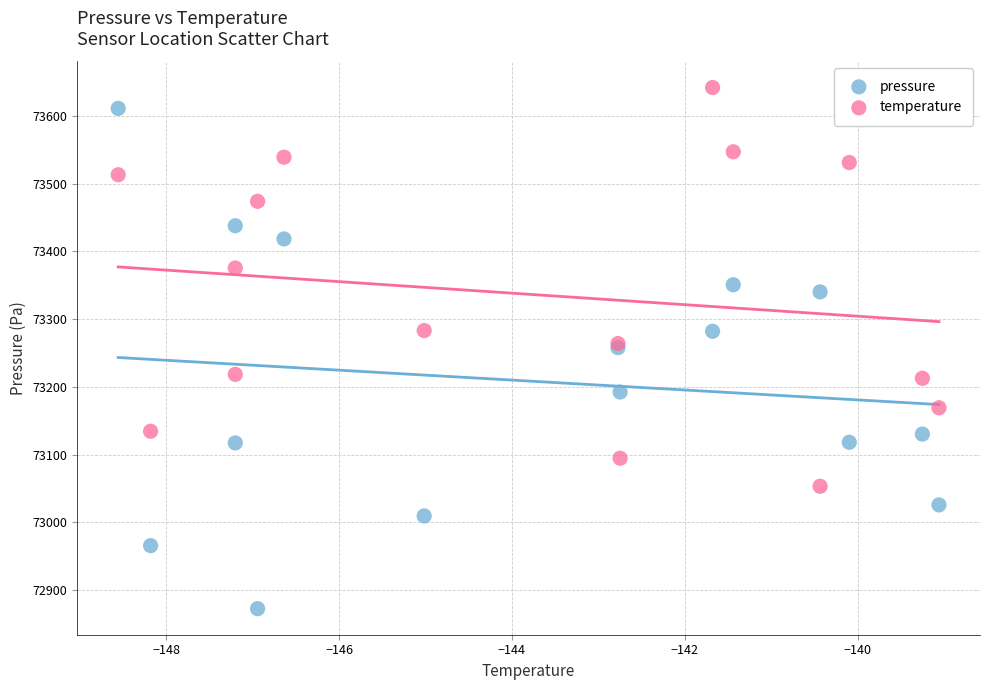

Which series reaches the minimum Y coordinate?

pressure